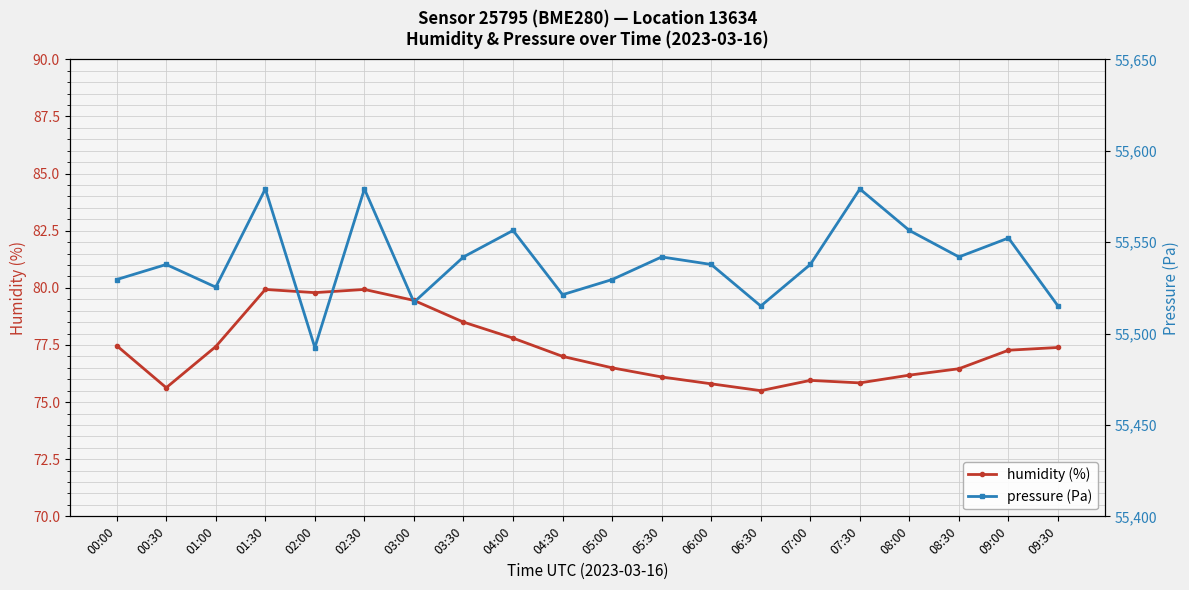

At which label does pressure first exceed 55537?

00:30